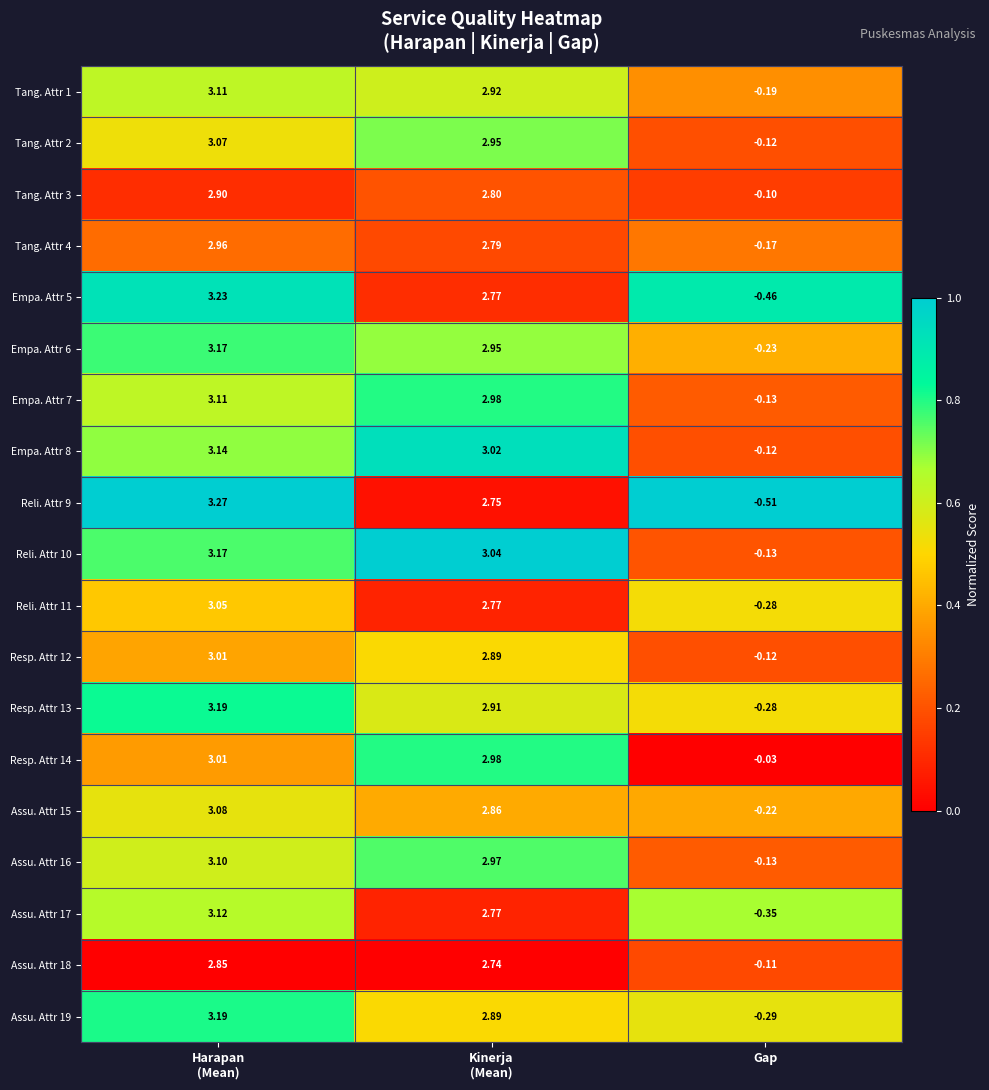

At which category is the sum across all series the highest?

Harapan
(Mean)